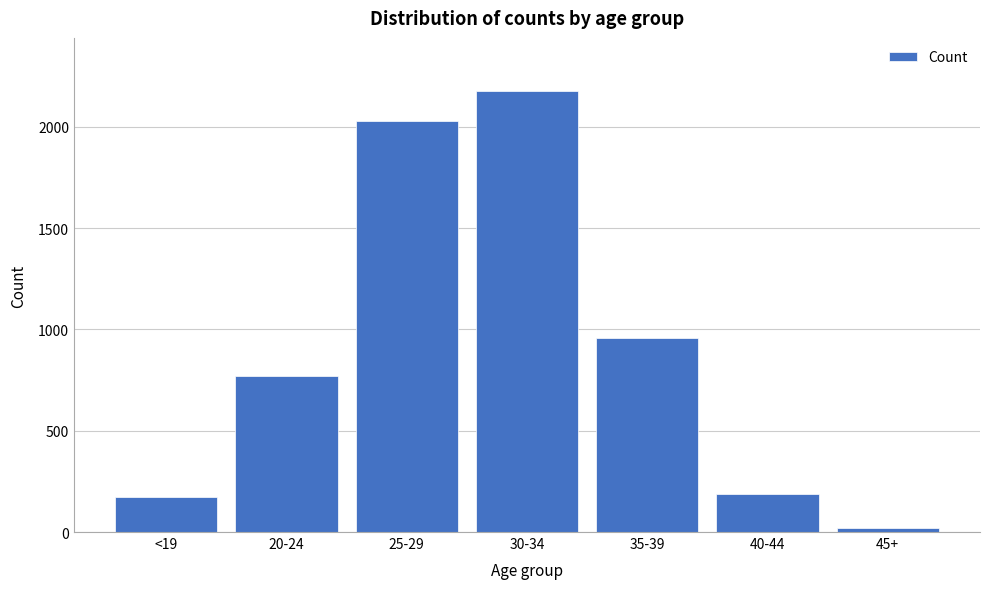

Reading right to left, transcribe all the data shown in this chart.

19	189	958	2177	2027	771	175